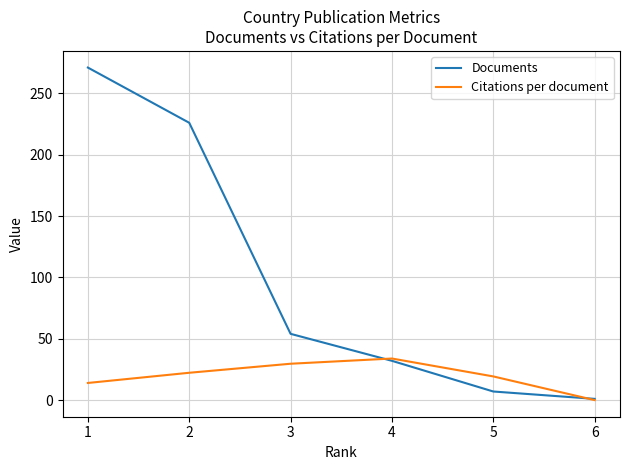

True or false: Citations per document has a value of 52.0 at 2.

False